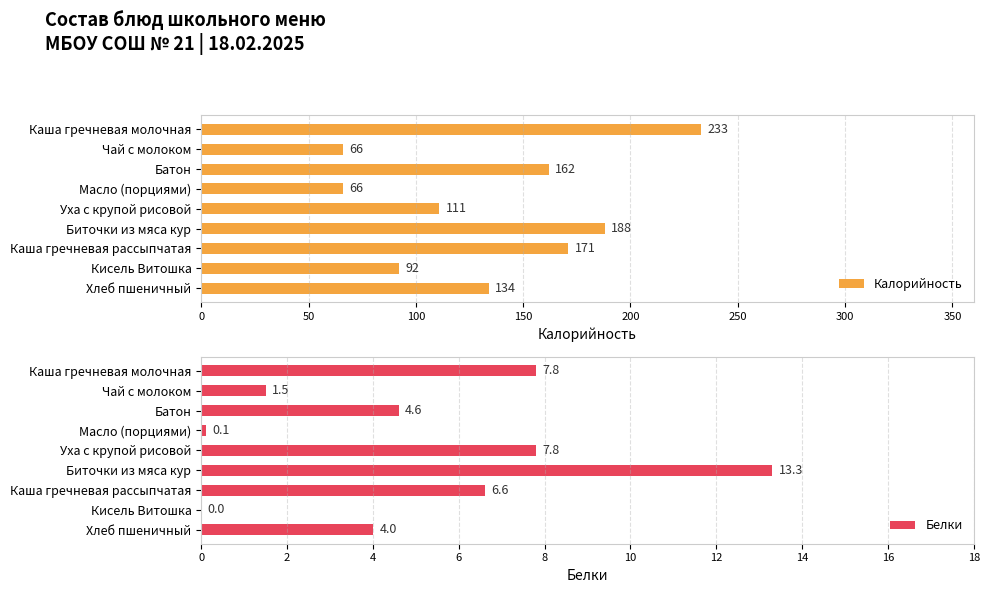

Reading right to left, what are all the values shown in this chart?

Калорийность: 400=134.0	350=92.0	300=171.0	250=188.0	200=111.0	150=66.0	100=162.0	50=66.0	0=233.0
Белки: 400=4.0	350=0.0	300=6.6	250=13.3	200=7.8	150=0.1	100=4.6	50=1.5	0=7.8